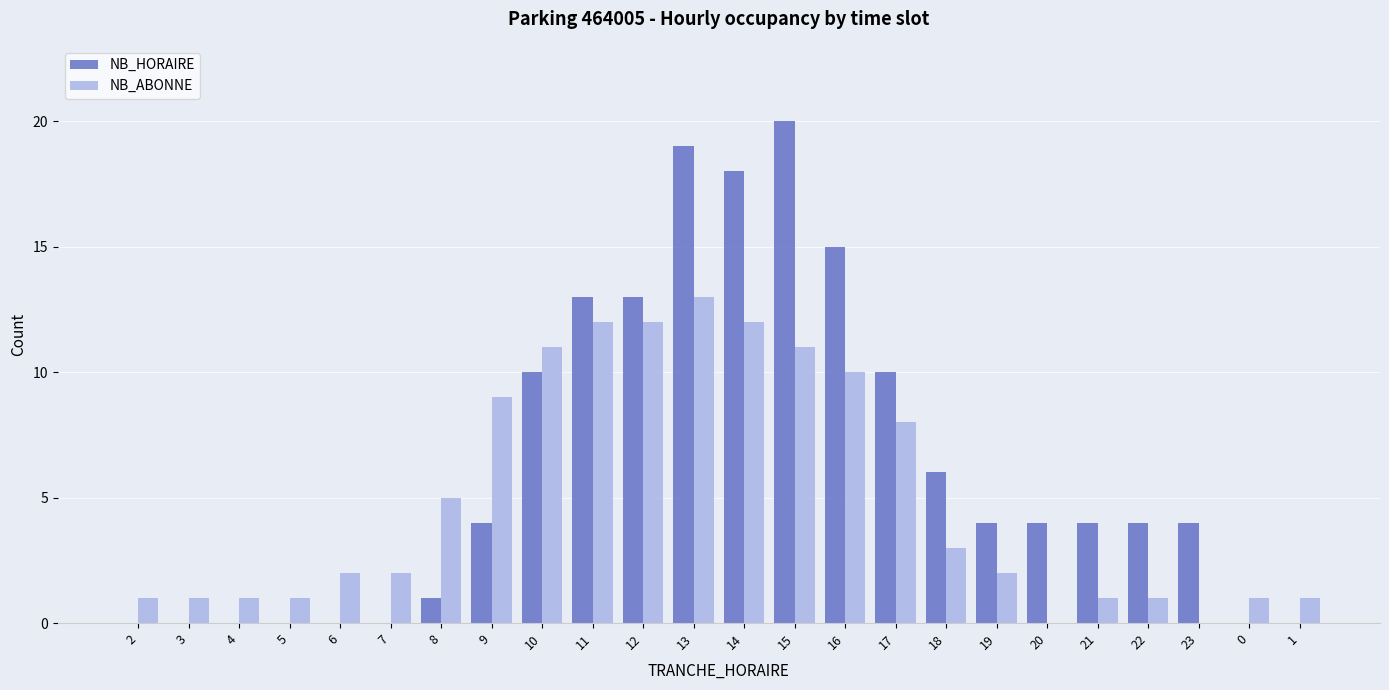

Count the number of data series in this chart.

2